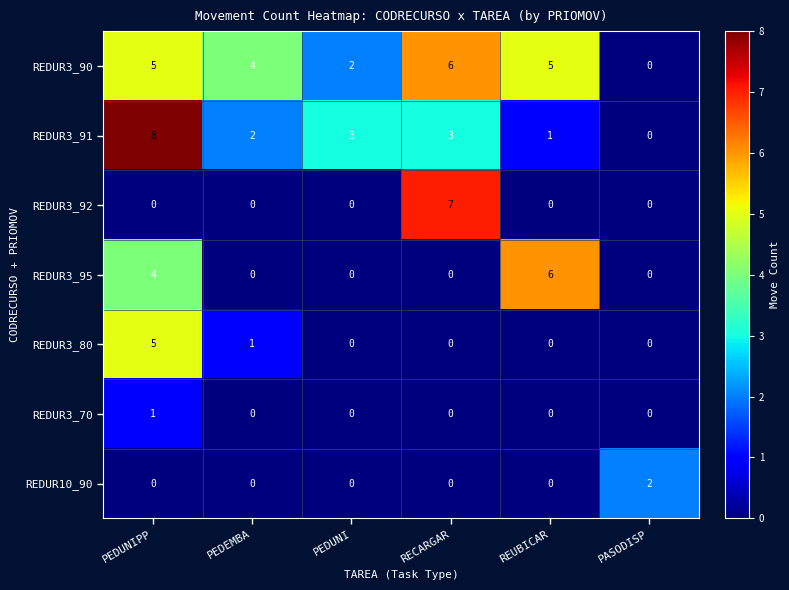

What is the spread (max minus min) of values at PEDUNIPP?

8